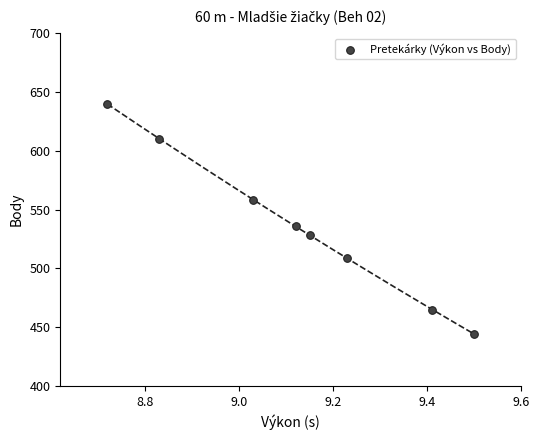

What is the range of Y values (max minus min)?

196